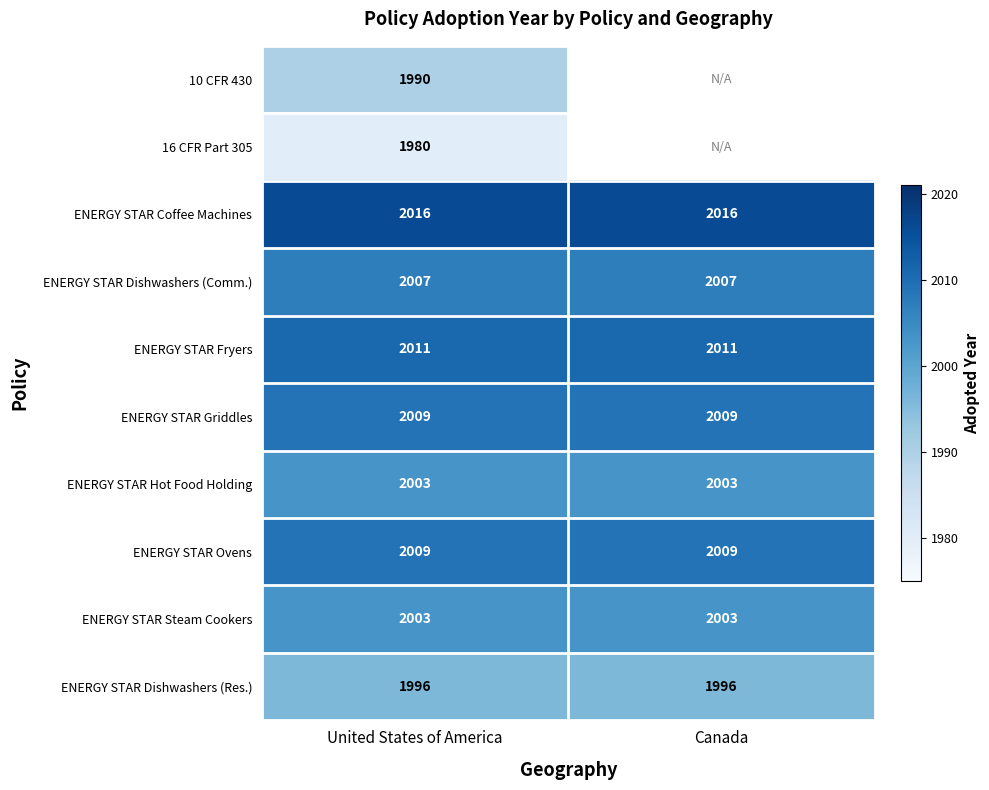

What is the sum of the ENERGY STAR Dishwashers (Comm.) values at United States of America and Canada?

4014